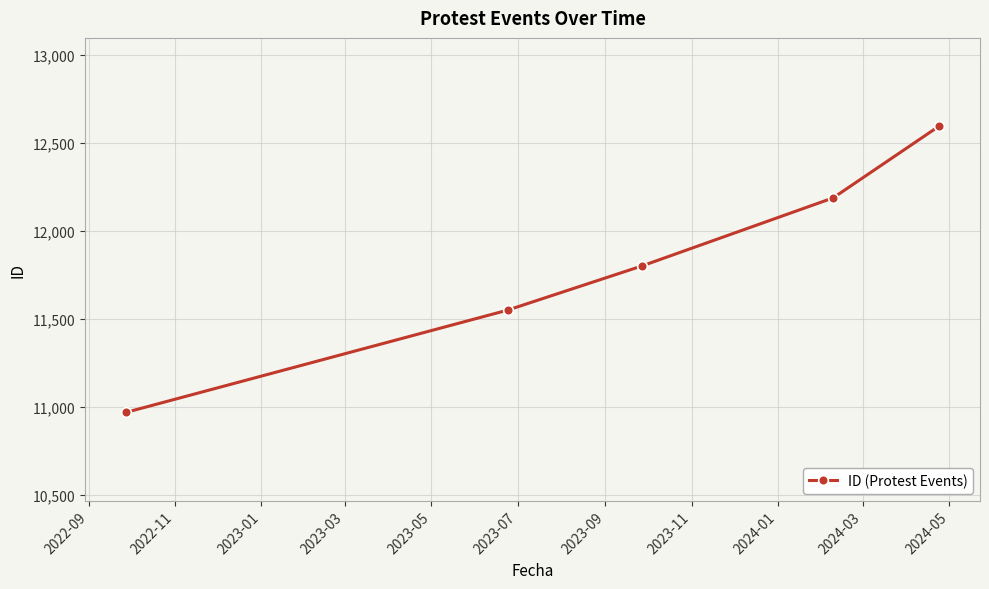

Reading left to right, transcribe all the data shown in this chart.

10969	11550	11801	12187	12595